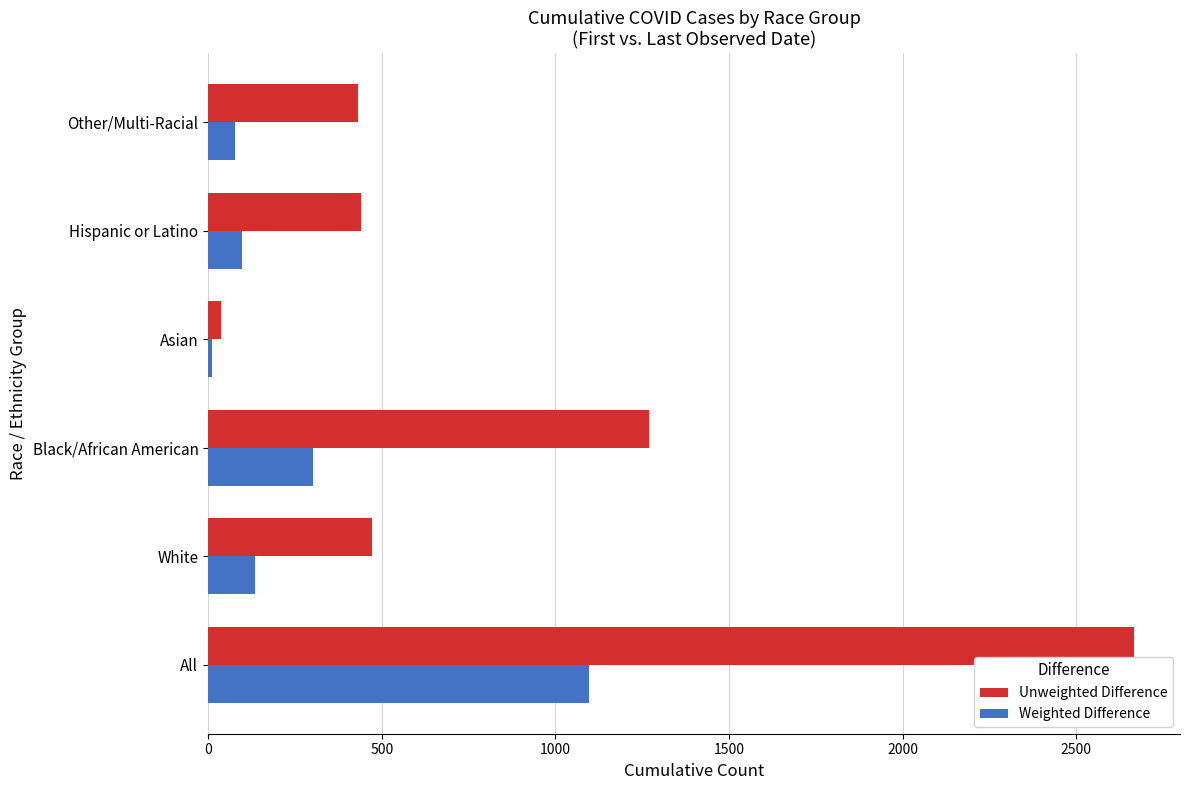

Which series has the largest total across all categories?

Unweighted Difference